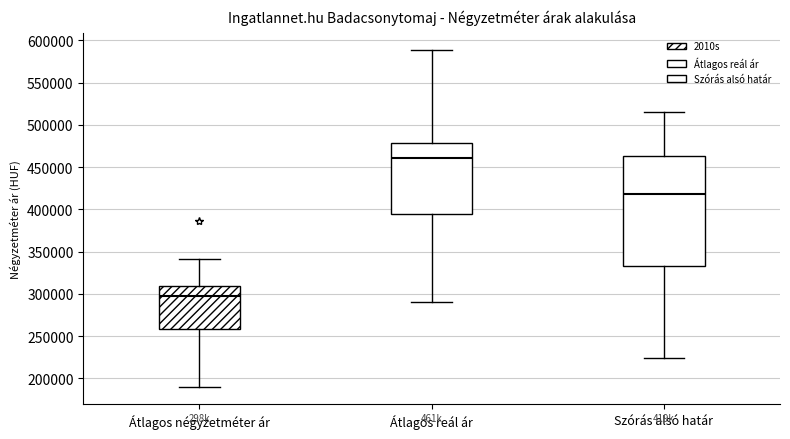

Reading left to right, transcribe this box plot: for each box, give where its median line is, the range the box spans, and where its two whiskers end, as read against the y-axis. The values are not printed on the chart, so give them approximately, as read against the axis.

Átlagos négyzetméter ár: median 300000, box 260000 to 310000, whiskers 190000 to 340000
Átlagos reál ár: median 460000, box 395000 to 480000, whiskers 290000 to 590000
Szórás alsó határ: median 420000, box 335000 to 465000, whiskers 225000 to 515000